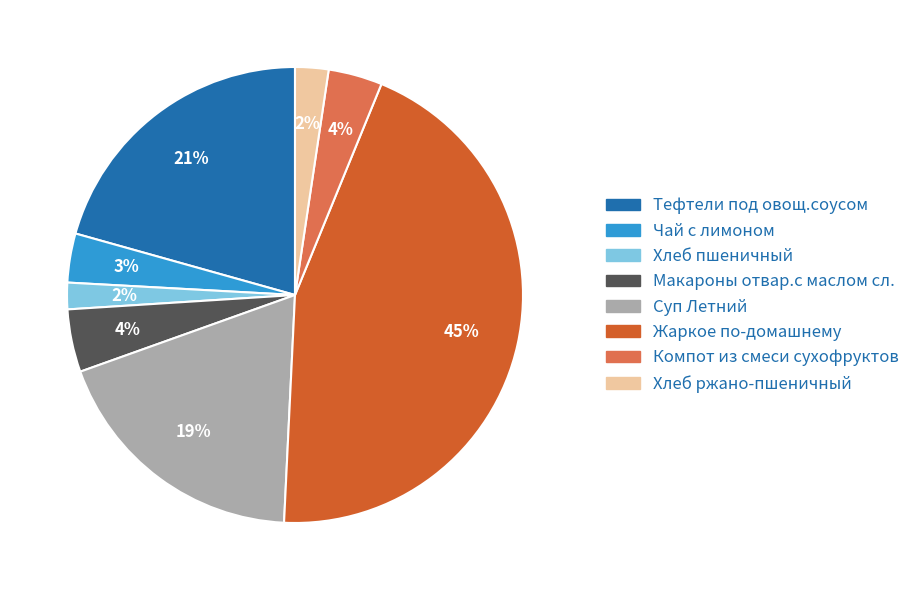

Do Жаркое по-домашнему and Компот из смеси сухофруктов together represent more than half of the pie?

No